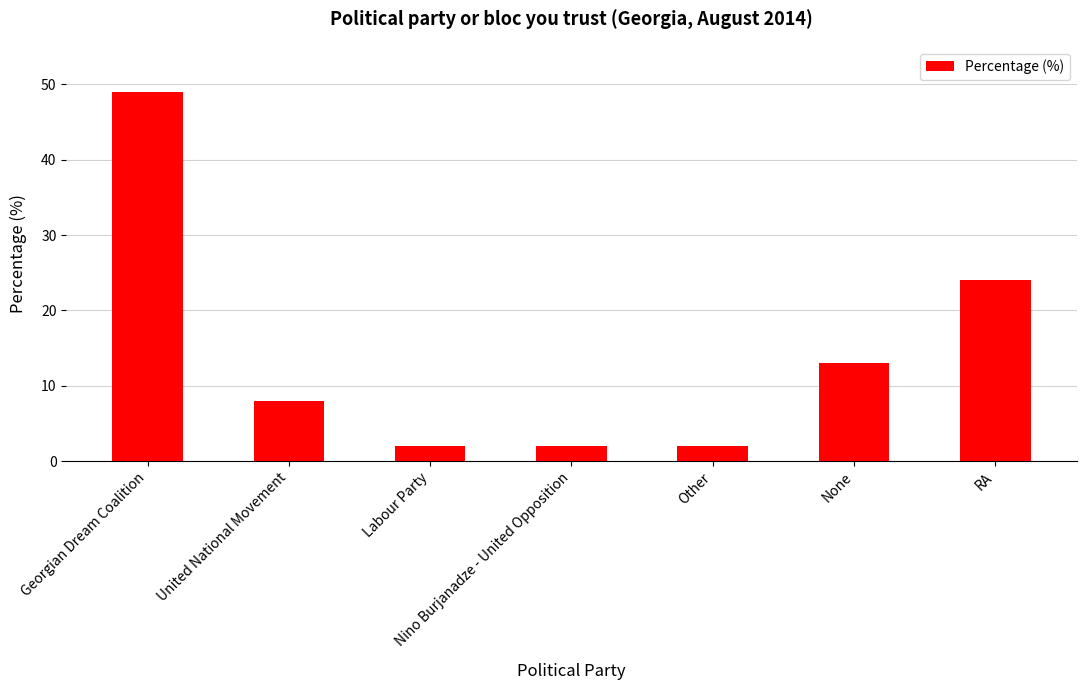

At which label does the data first exceed 8?

Georgian Dream Coalition